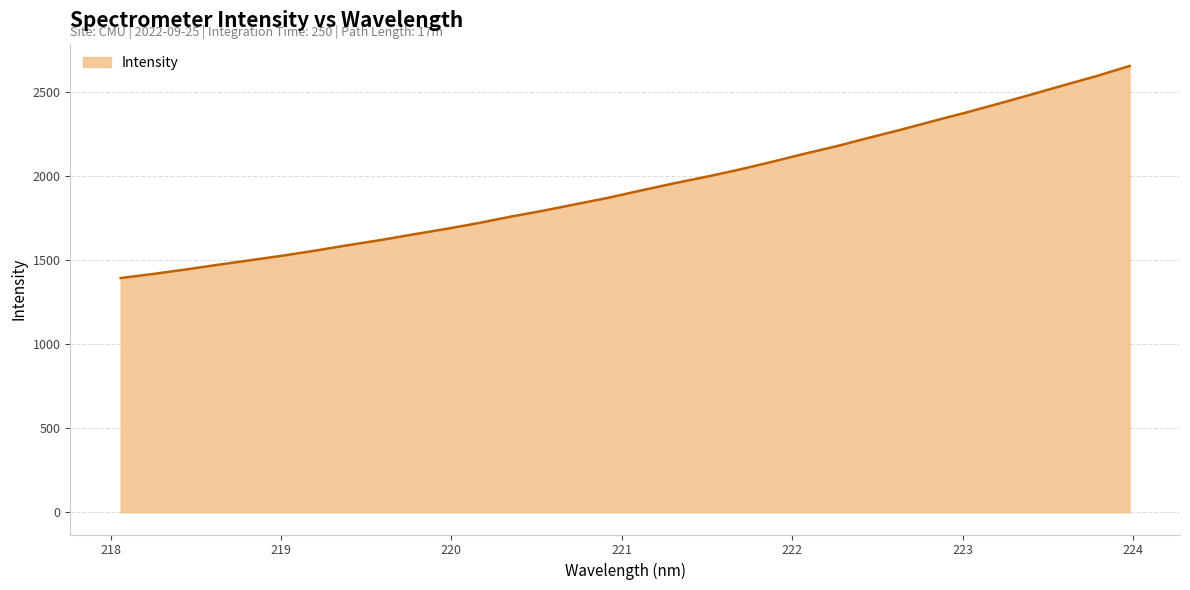

What is the smallest value displayed?

1394.9